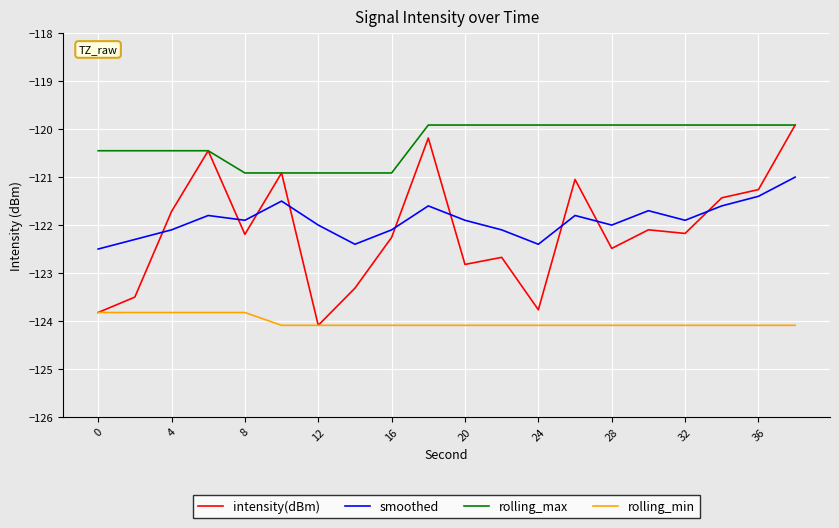

At how many categories does at least one series exceed -122?

20